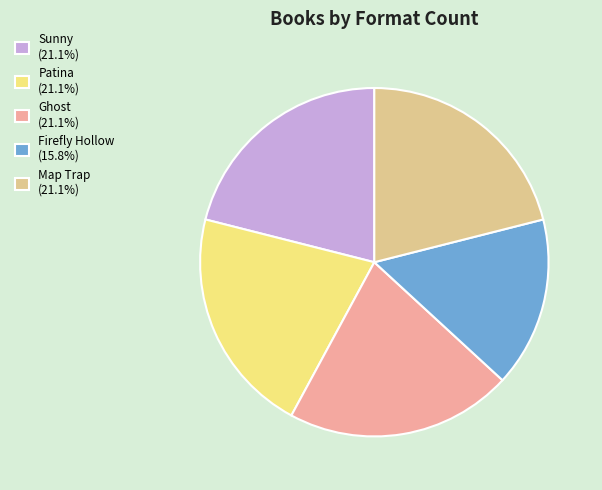

What is the ratio of the value at Sunny (21.1%) to the value at Firefly Hollow (15.8%)?

1.3